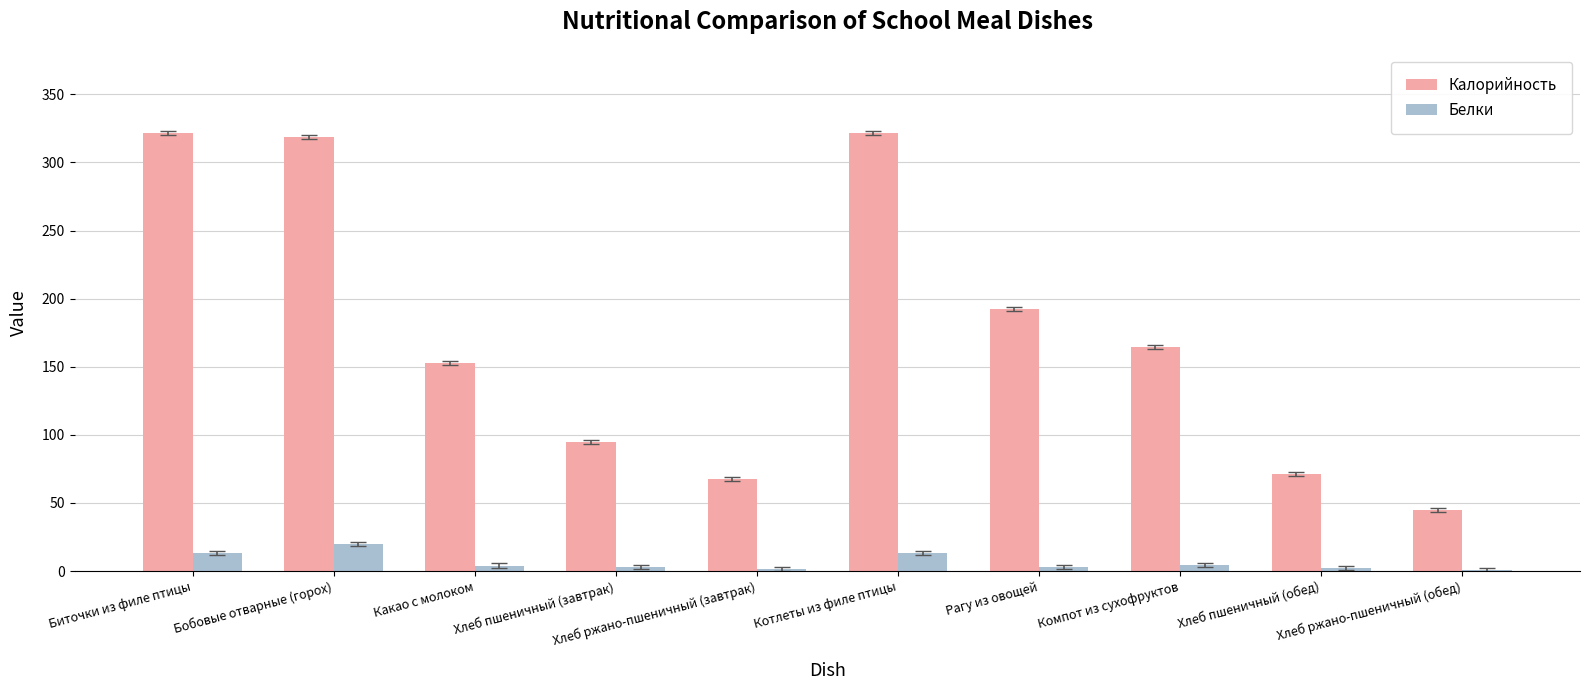

Which series has the largest total across all categories?

Калорийность